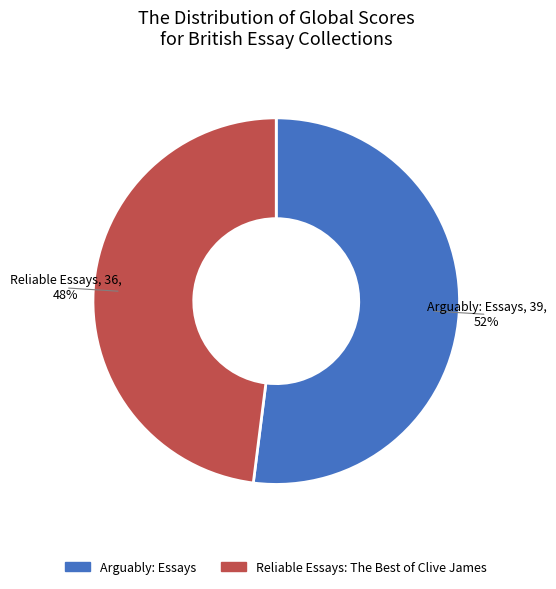

Is it true that Reliable Essays: The Best of Clive James is 54% of the pie?

False